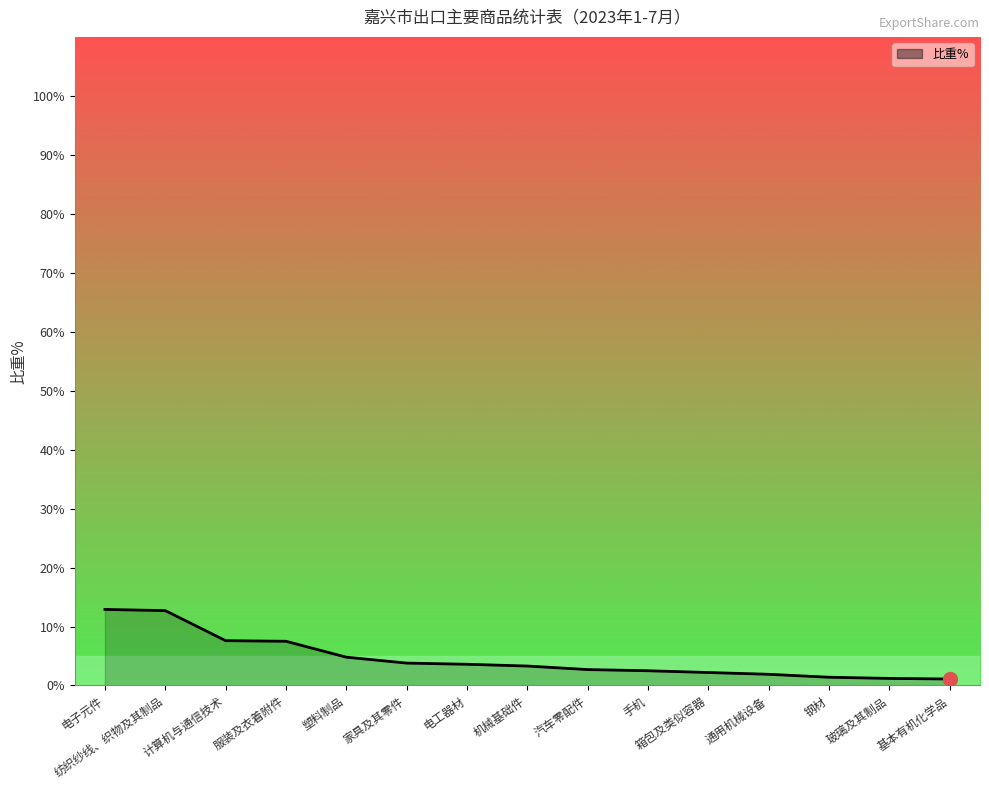

What value does the data have at 电子元件?

12.9